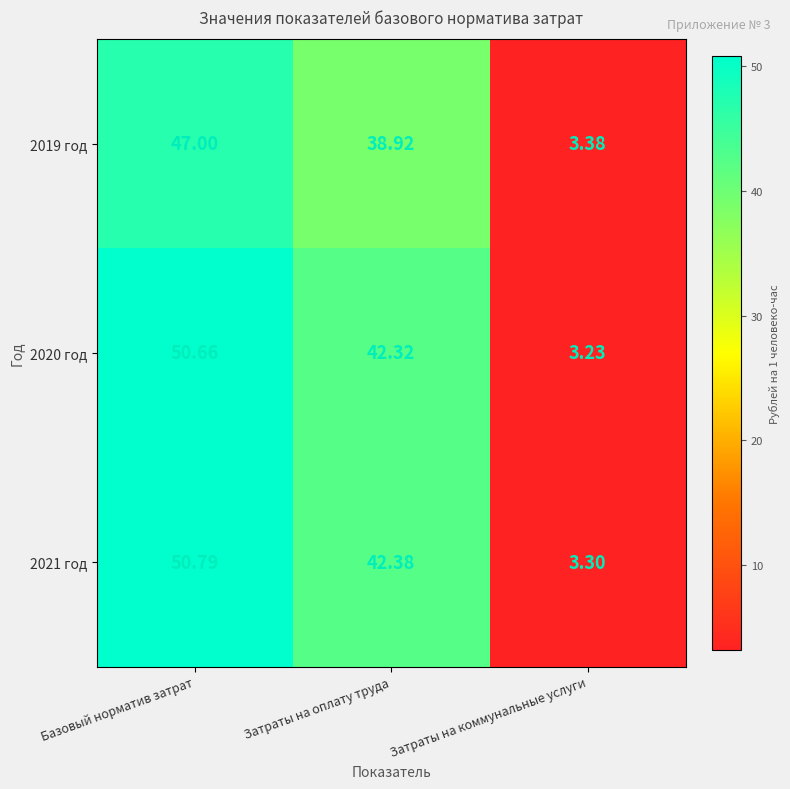

Is the value of 2019 год at Затраты на оплату труда greater than the value of 2021 год at Затраты на коммунальные услуги?

Yes